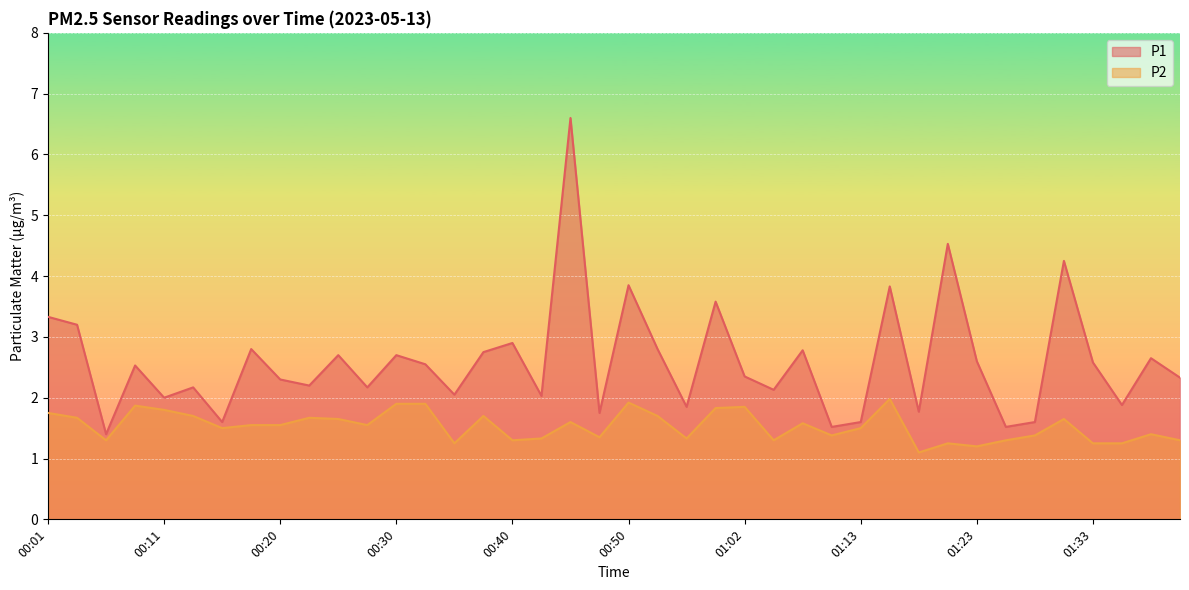

List the labels in order of P2 value, smallest first.

01:18, 01:23, 00:35, 01:21, 01:33, 01:35, 00:06, 00:40, 01:05, 01:26, 01:40, 00:43, 00:55, 00:47, 01:10, 01:28, 01:38, 00:15, 01:13, 00:18, 00:20, 00:28, 01:08, 00:45, 00:25, 01:30, 00:03, 00:23, 00:13, 00:38, 00:52, 00:01, 00:11, 00:57, 01:02, 00:08, 00:30, 00:33, 00:50, 01:16